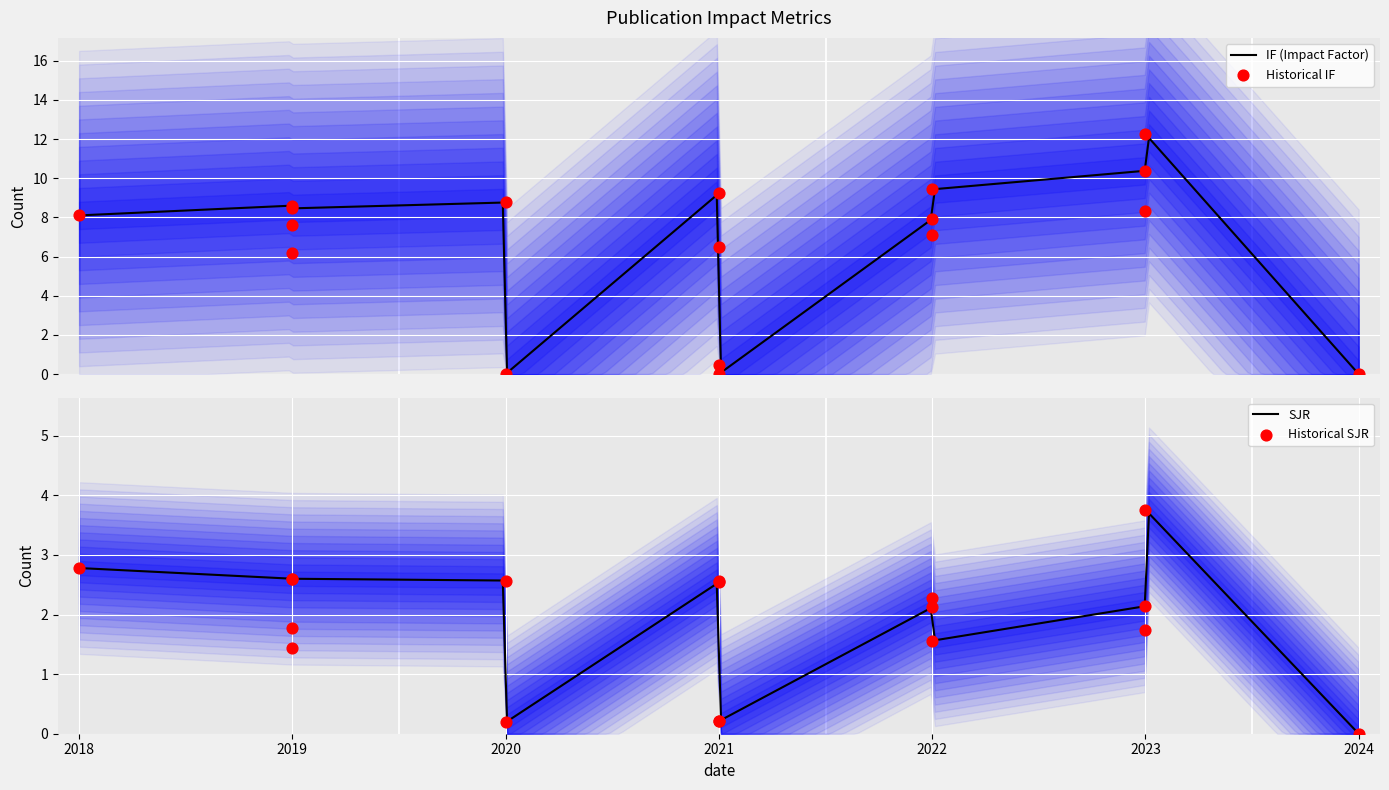

Which series has the widest spread of Y values?

IF